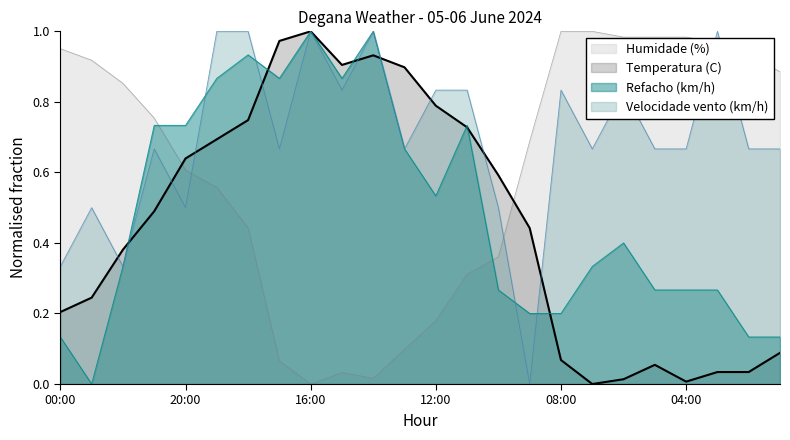

Reading left to right, what are all the values shown in this chart?

Temperatura (C): 0.2	0.2	0.4	0.5	0.6	0.7	0.7	1.0	1.0	0.9	0.9	0.9	0.8	0.7	0.6	0.4	0.1	0.0	0.0	0.1	0.0	0.0	0.0	0.1
Humidade (%): 1.0	0.9	0.9	0.8	0.6	0.6	0.4	0.1	0.0	0.0	0.0	0.1	0.2	0.3	0.4	0.7	1.0	1.0	1.0	1.0	1.0	1.0	0.9	0.9
Velocidade vento (km/h): 0.3	0.5	0.3	0.7	0.5	1.0	1.0	0.7	1.0	0.8	1.0	0.7	0.8	0.8	0.5	0.0	0.8	0.7	0.8	0.7	0.7	1.0	0.7	0.7
Refacho (km/h): 0.1	0.0	0.3	0.7	0.7	0.9	0.9	0.9	1.0	0.9	1.0	0.7	0.5	0.7	0.3	0.2	0.2	0.3	0.4	0.3	0.3	0.3	0.1	0.1